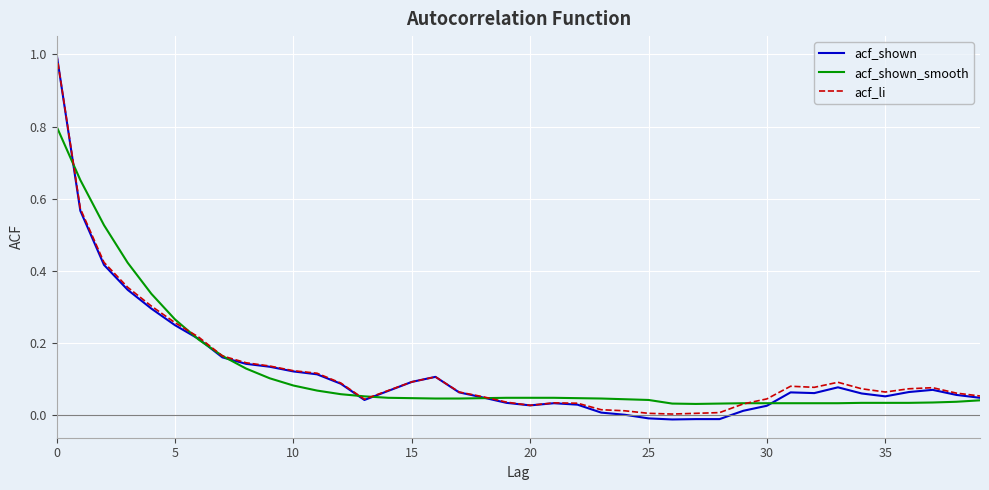

What is the highest value of the acf_shown_smooth series?

0.8